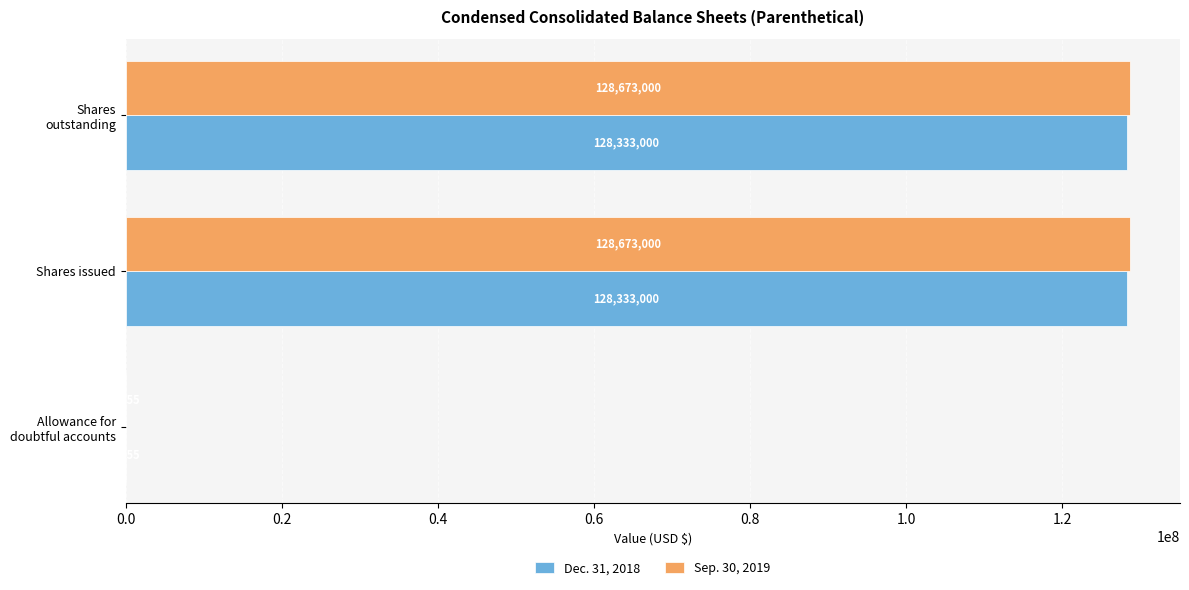

What is the maximum value for Sep. 30, 2019?

128673000